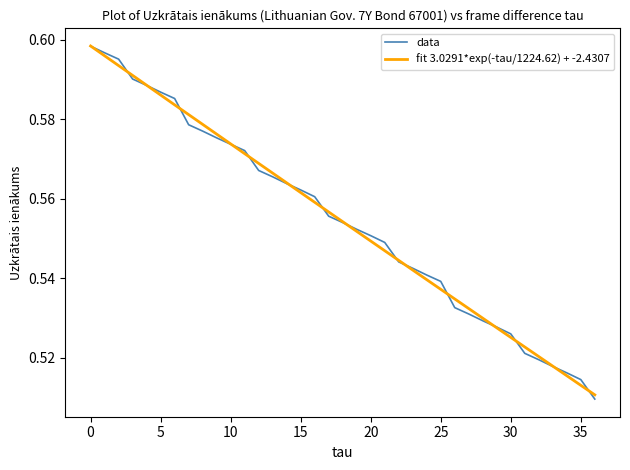

Reading right to left, transcribe all the data shown in this chart.

0.5	0.5	0.5	0.5	0.5	0.5	0.5	0.5	0.5	0.5	0.5	0.5	0.5	0.5	0.5	0.5	0.6	0.6	0.6	0.6	0.6	0.6	0.6	0.6	0.6	0.6	0.6	0.6	0.6	0.6	0.6	0.6	0.6	0.6	0.6	0.6	0.6